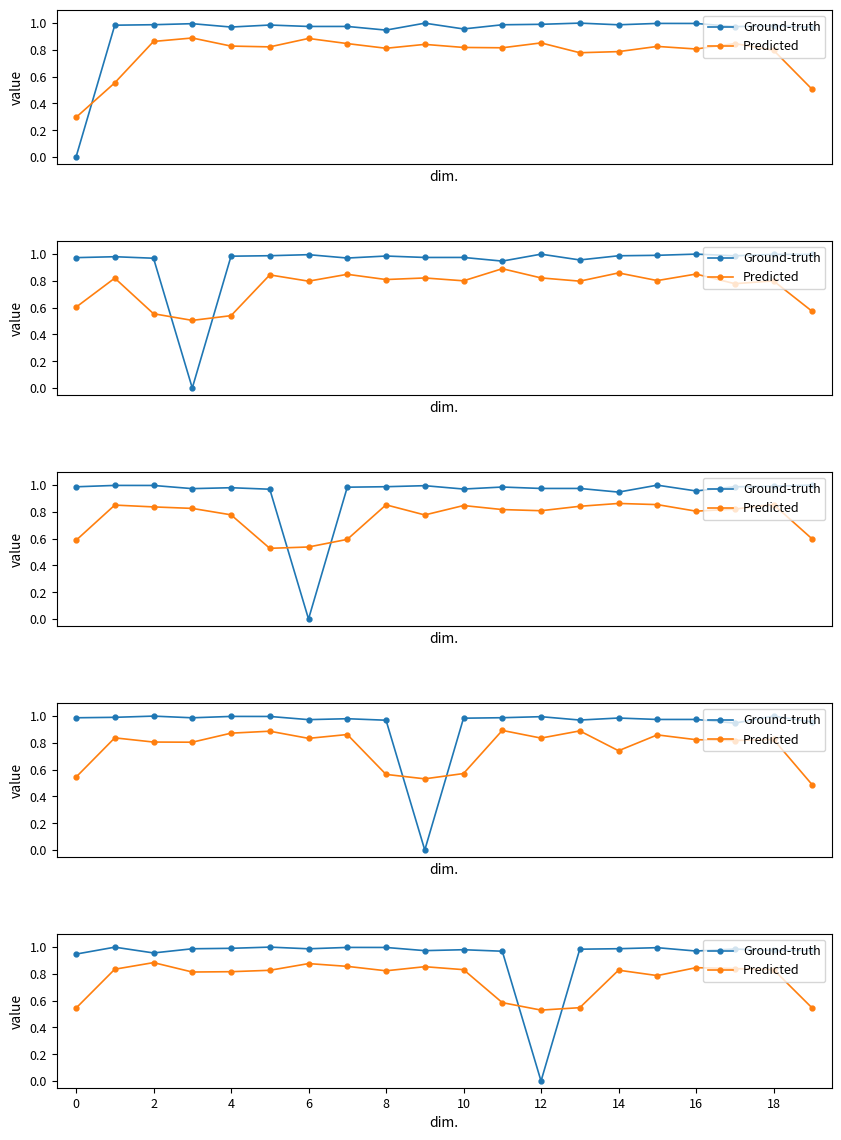

Between 10 and 13, which is larger?

10